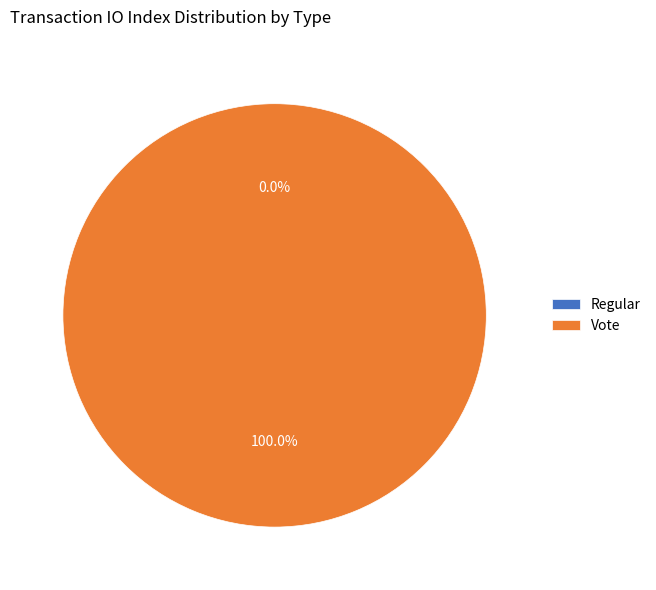

Which category accounts for the majority?

Vote